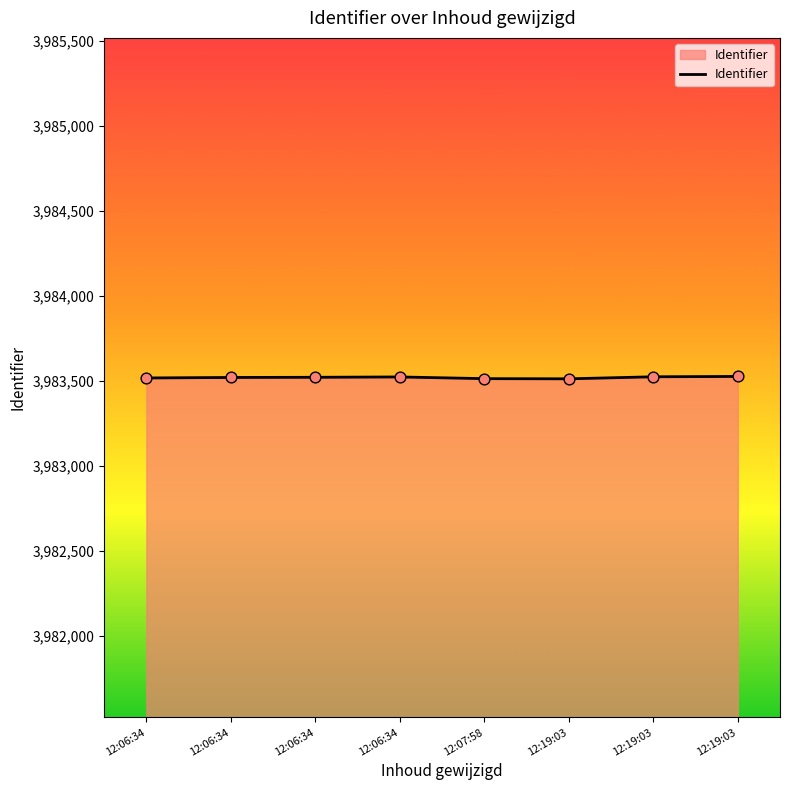

What is the change in value from 12:06:34 to 12:07:58?

-8